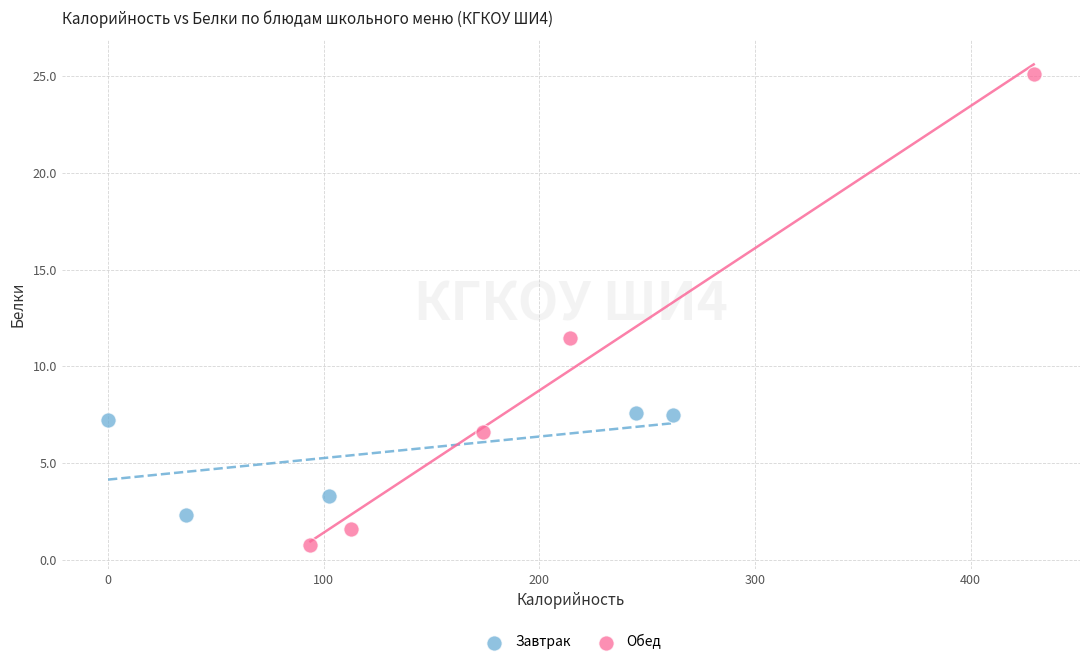

Which series reaches the maximum Y coordinate?

Обед